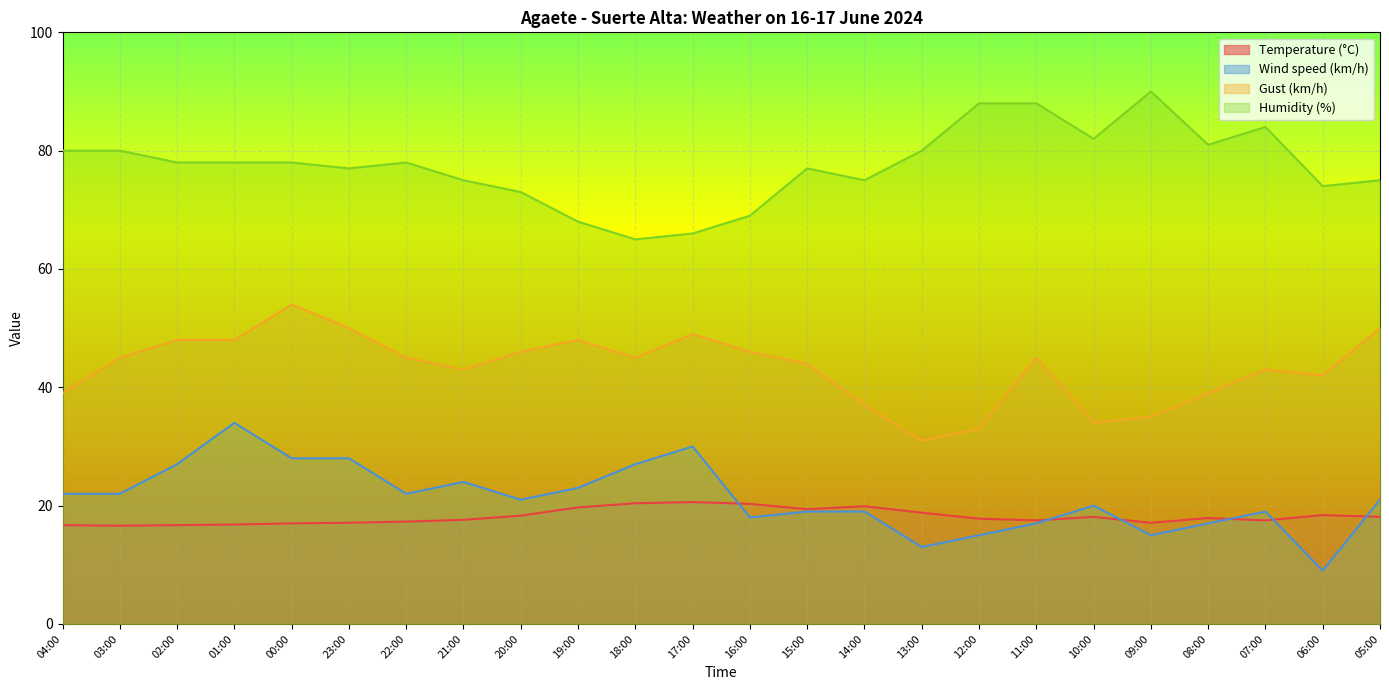

At which category is the sum across all series the highest?

00:00